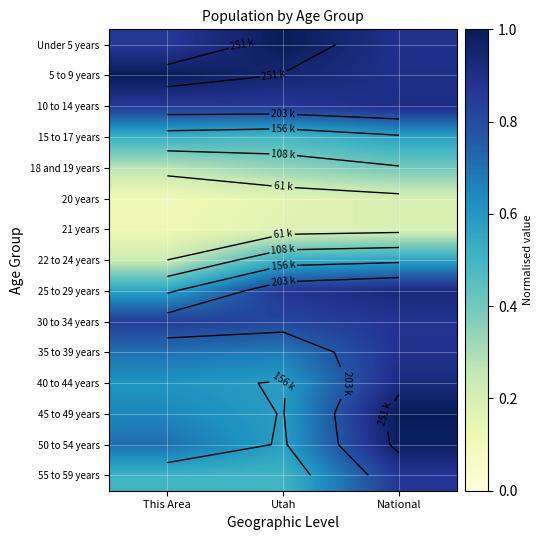

Which series has the largest range (max minus min)?

45 to 49 years